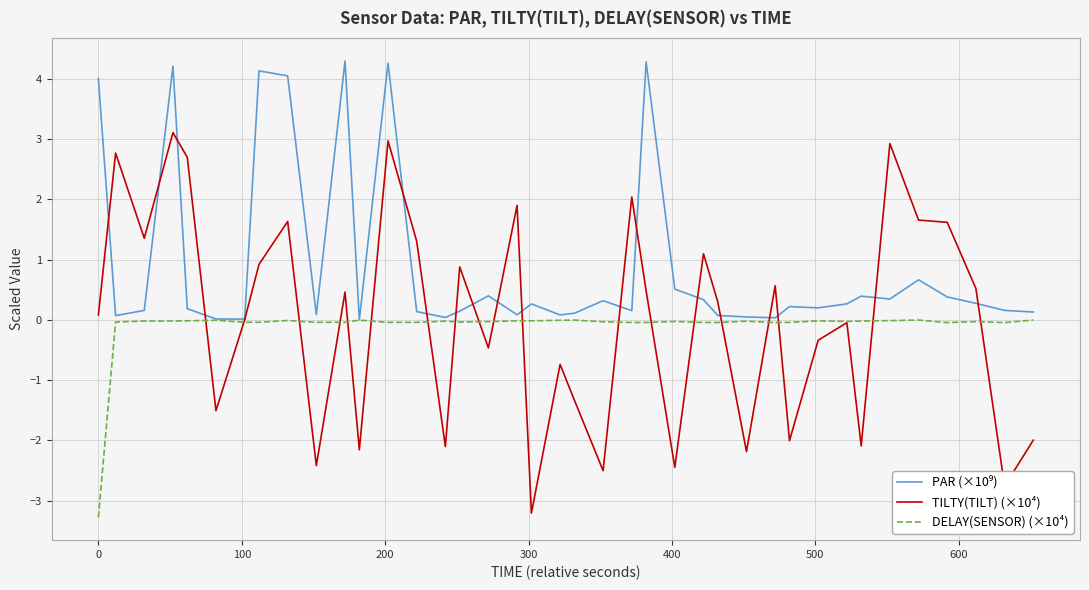

What is the average value of the DELAY(SENSOR) (×10⁴) series?

-0.1